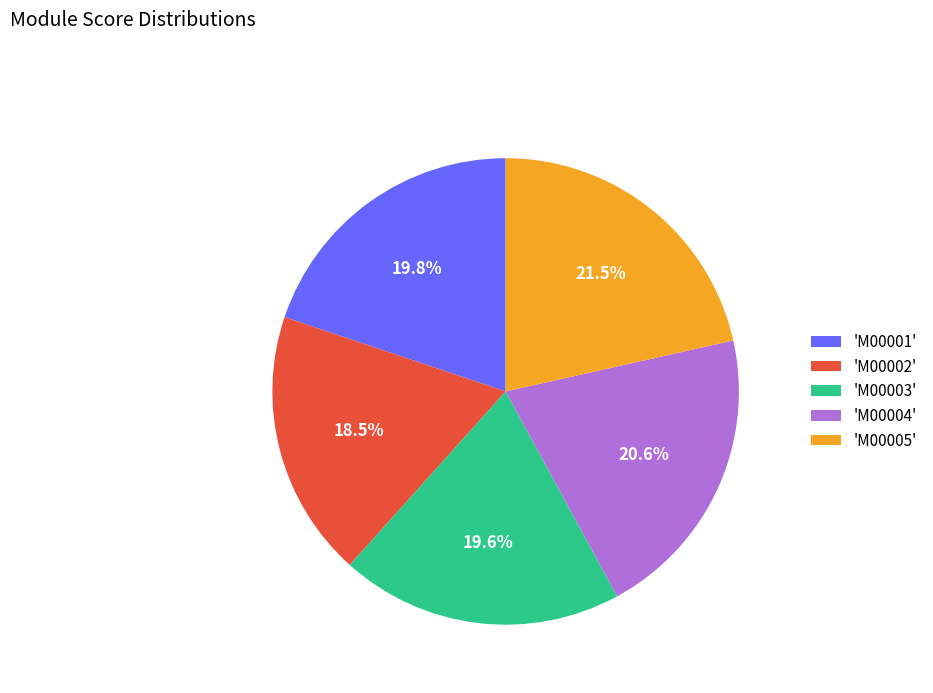

Does any single category account for the majority?

No